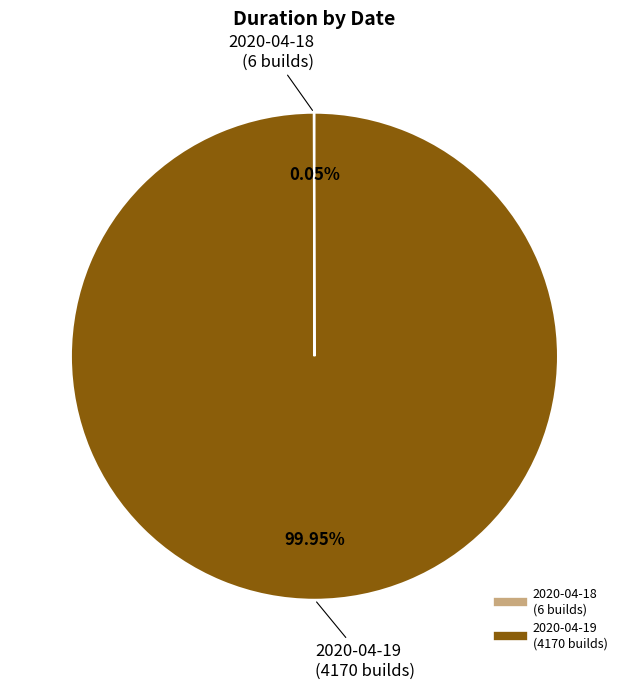

Does 2020-04-19 (4170 builds) account for over 50% of the chart?

Yes